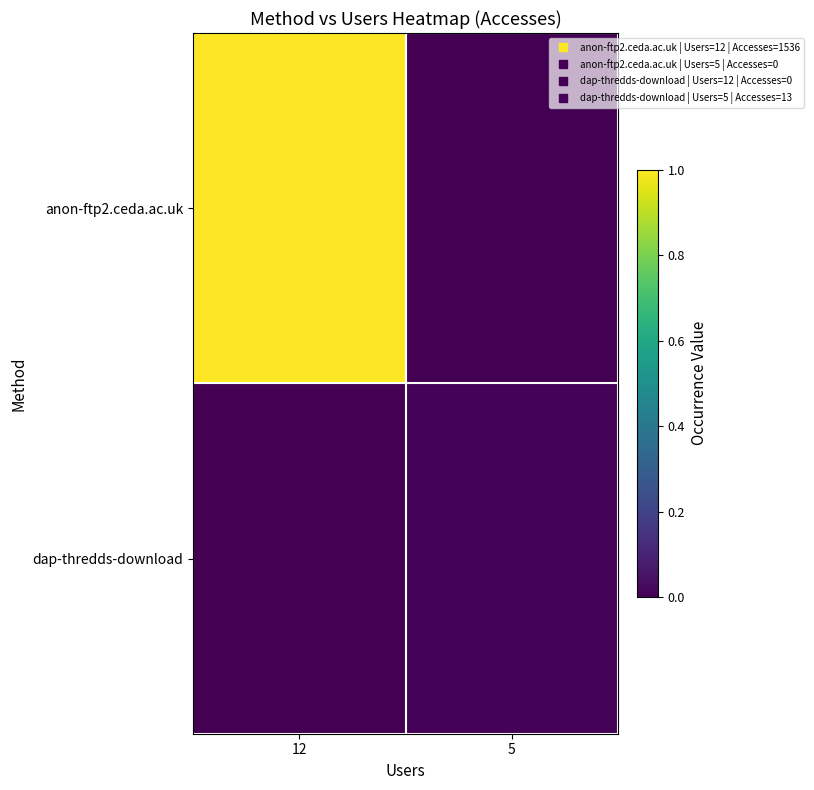

Count the number of data series in this chart.

2